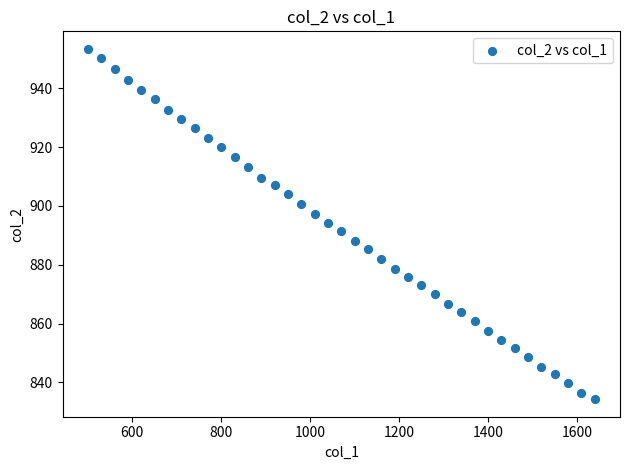

What is the range of Y values (max minus min)?

119.1